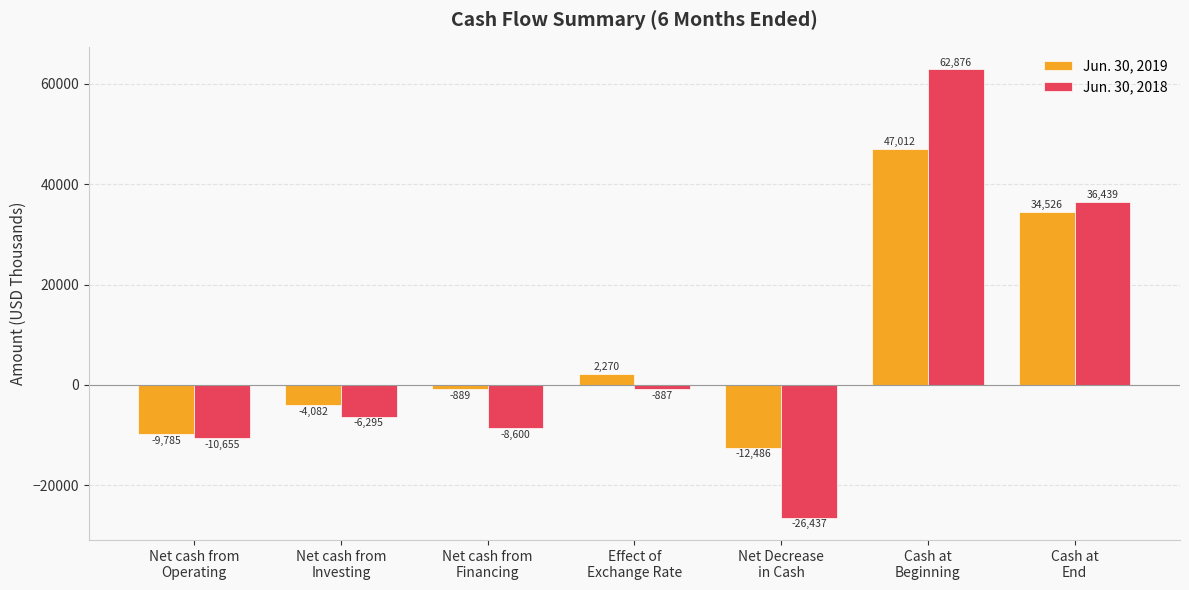

True or false: Jun. 30, 2018 has a value of 62876 at Cash at
Beginning.

True